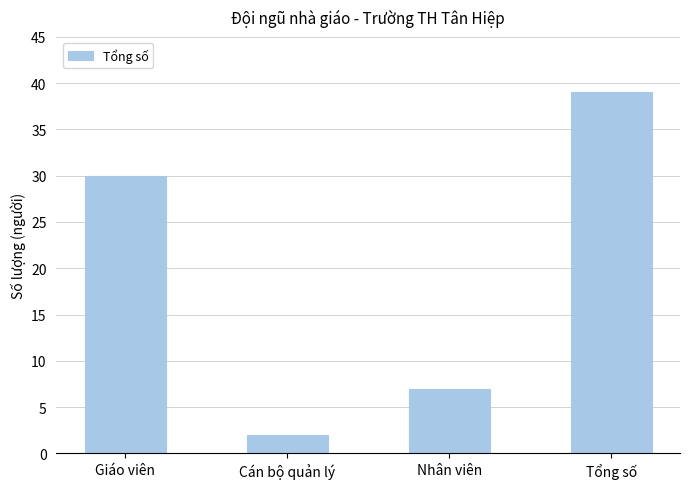

Count the number of categories in the chart.

4